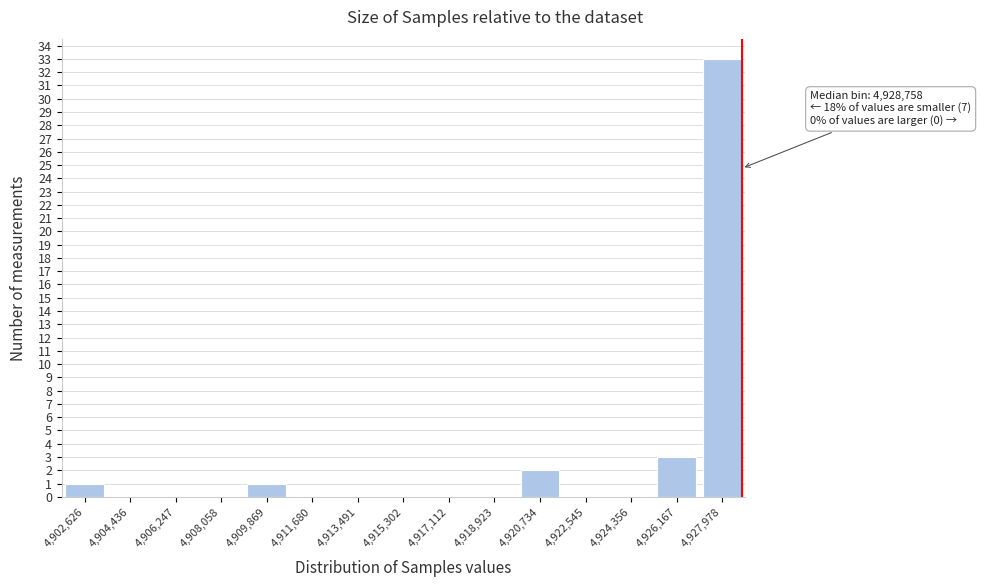

Reading right to left, transcribe all the data shown in this chart.

4,927,978=33	4,926,167=3	4,924,356=0	4,922,545=0	4,920,734=2	4,918,923=0	4,917,112=0	4,915,302=0	4,913,491=0	4,911,680=0	4,909,869=1	4,908,058=0	4,906,247=0	4,904,436=0	4,902,626=1